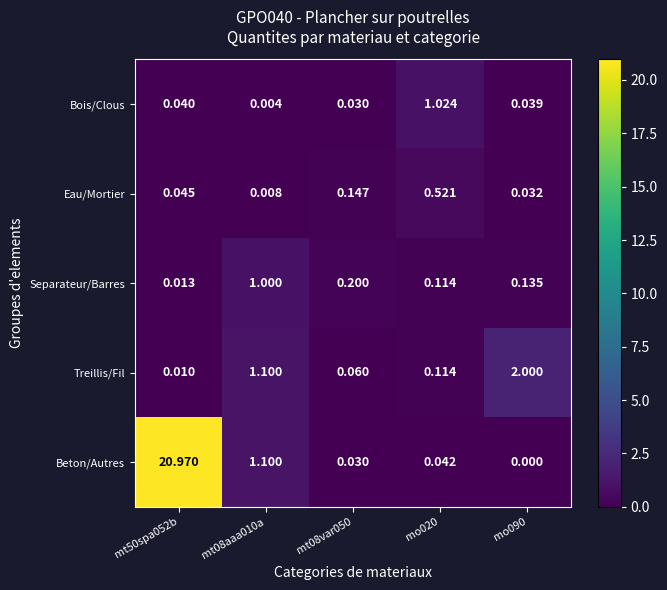

Is the value of Bois/Clous at mt08aaa010a greater than the value of Beton/Autres at mo020?

No